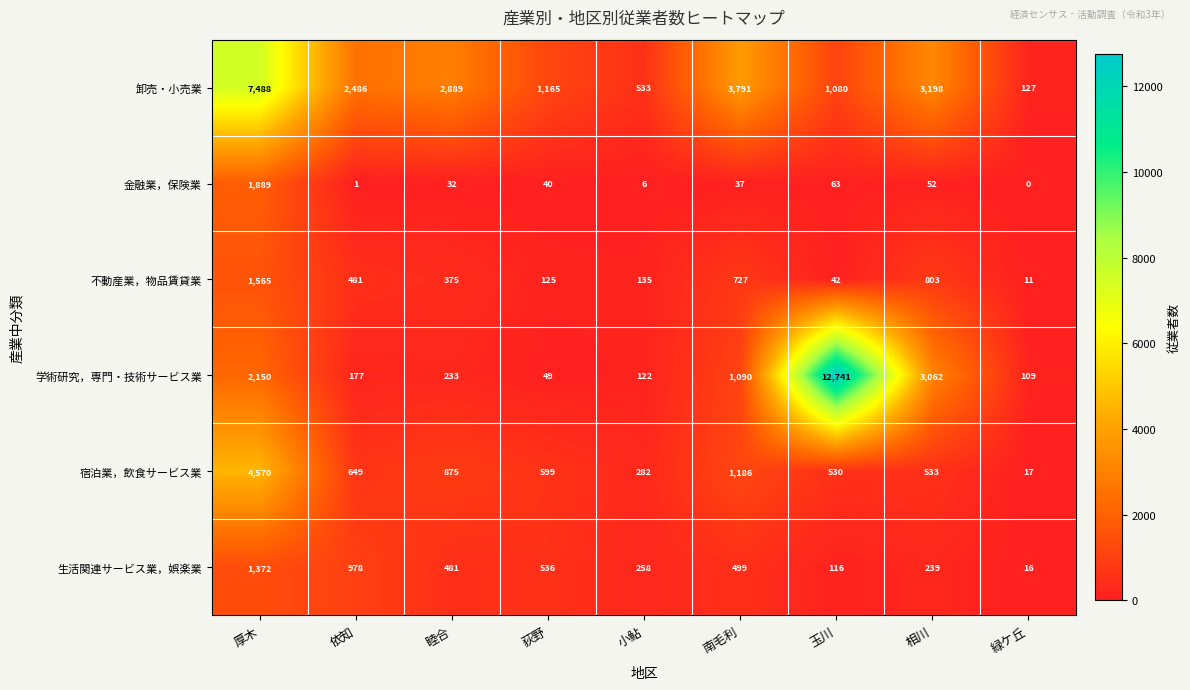

Rank the series at 厚木 from highest to lowest value.

卸売・小売業, 宿泊業，飲食サービス業, 学術研究，専門・技術サービス業, 金融業，保険業, 不動産業，物品賃貸業, 生活関連サービス業，娯楽業